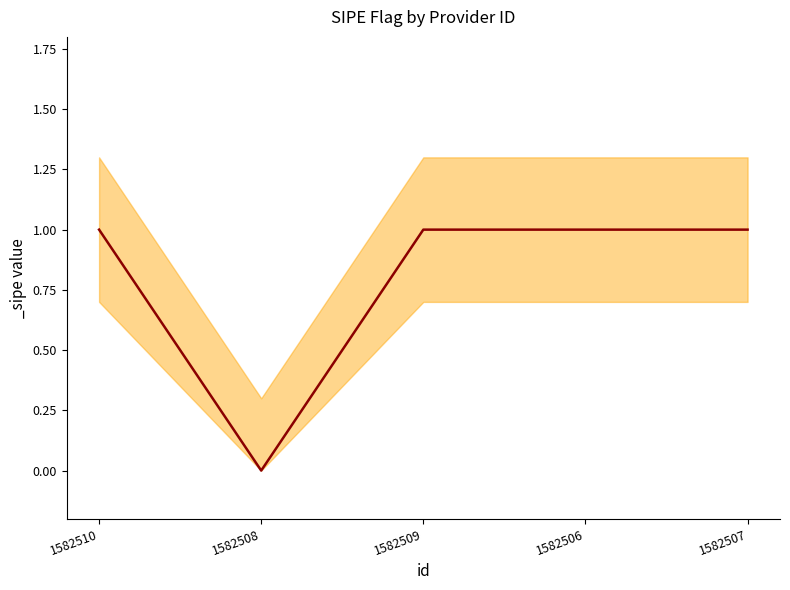

What is the label of the 1st point from the right?

1582507